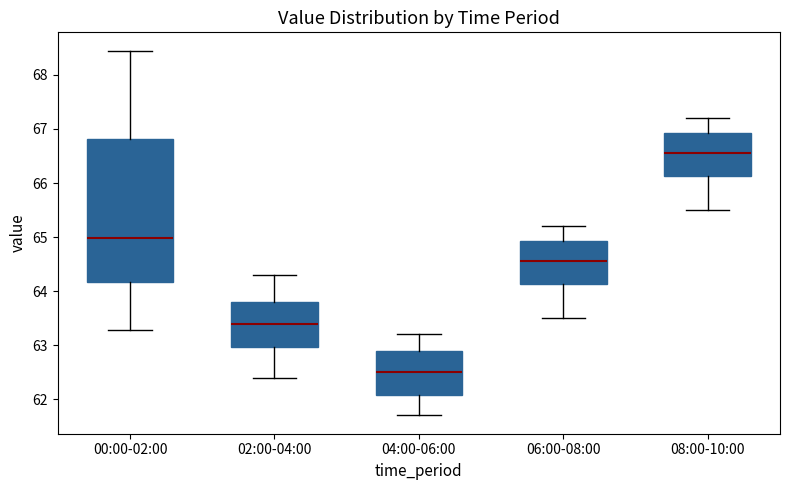

Reading left to right, transcribe this box plot: for each box, give where its median line is, the range the box spans, and where its two whiskers end, as read against the y-axis. The values are not printed on the chart, so give them approximately, as read against the axis.

00:00-02:00: median 65.0, box 64.2 to 66.8, whiskers 63.3 to 68.5
02:00-04:00: median 63.4, box 63.0 to 63.8, whiskers 62.4 to 64.3
04:00-06:00: median 62.5, box 62.1 to 62.9, whiskers 61.7 to 63.2
06:00-08:00: median 64.6, box 64.1 to 64.9, whiskers 63.5 to 65.2
08:00-10:00: median 66.6, box 66.1 to 66.9, whiskers 65.5 to 67.2